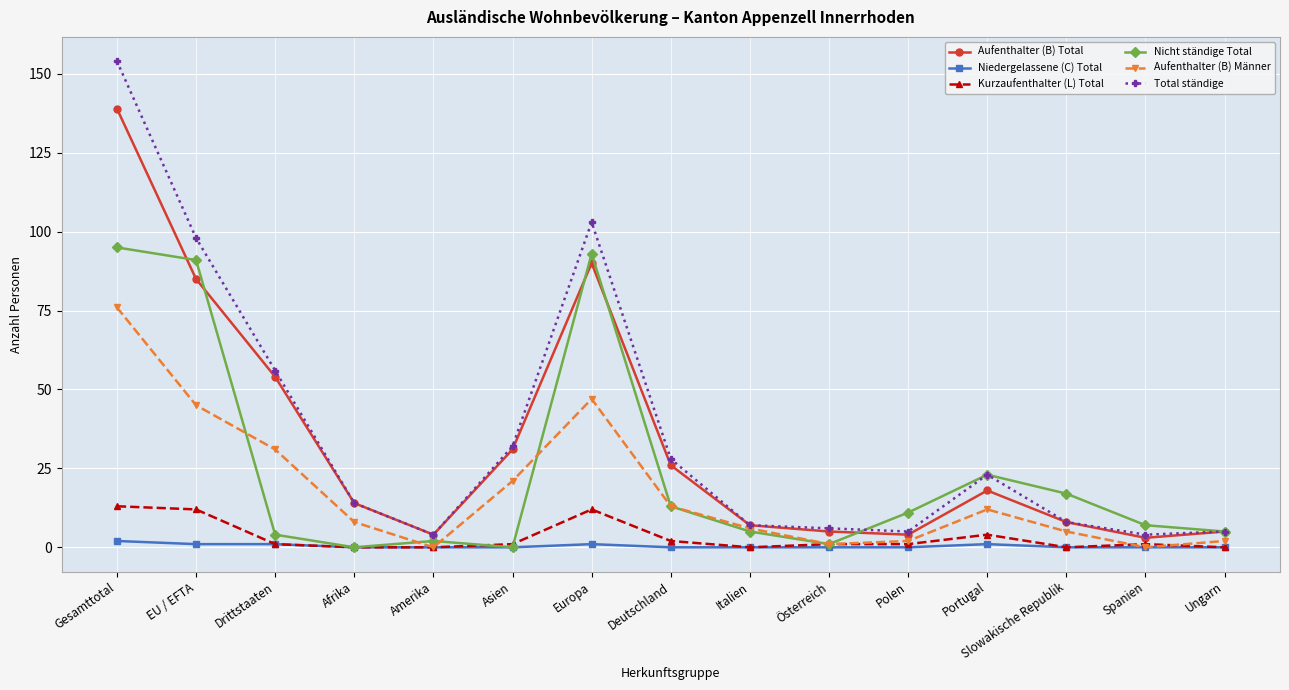

At which label does Nicht ständige Total first exceed 7?

Gesamttotal